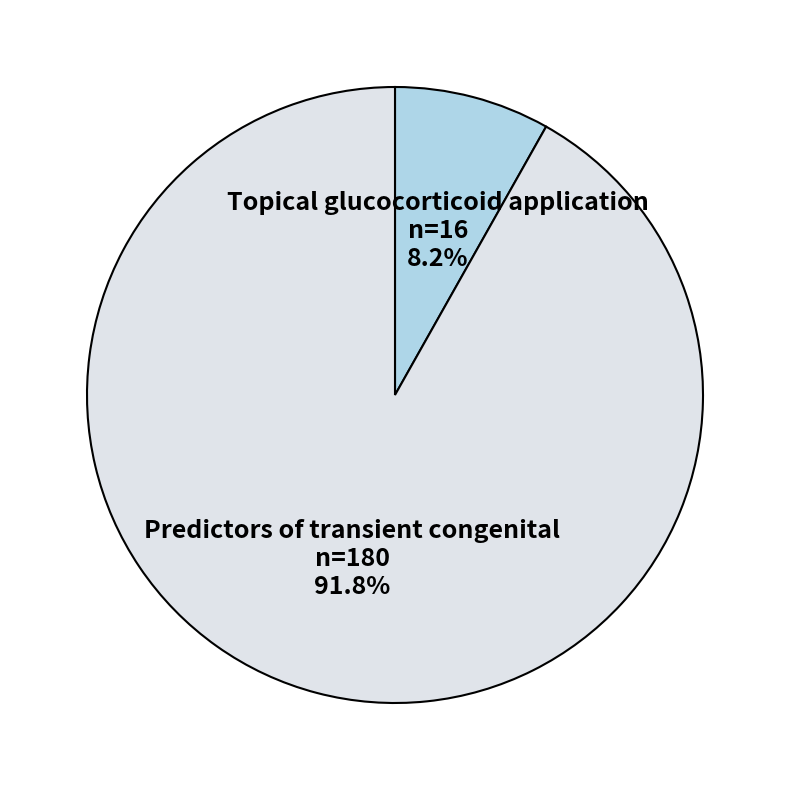

To the nearest percent, what percentage of the pie is Predictors of transient congenital?

92%